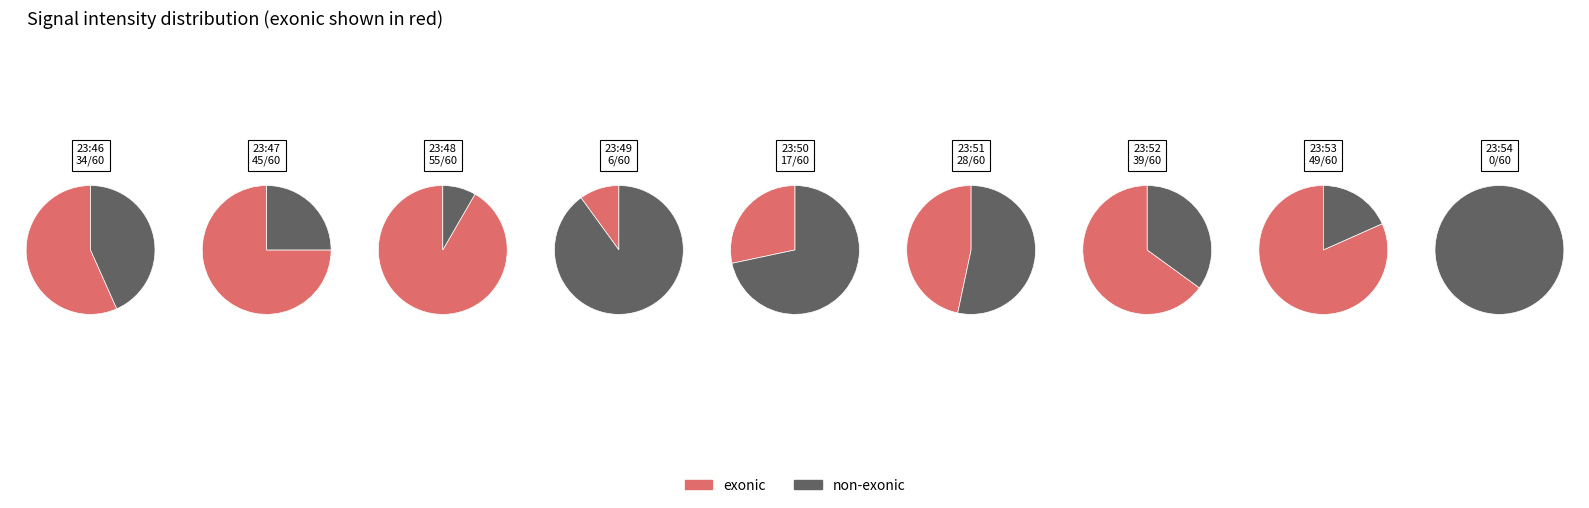

Rank the series at 23:53 from highest to lowest value.

exonic, non_exonic